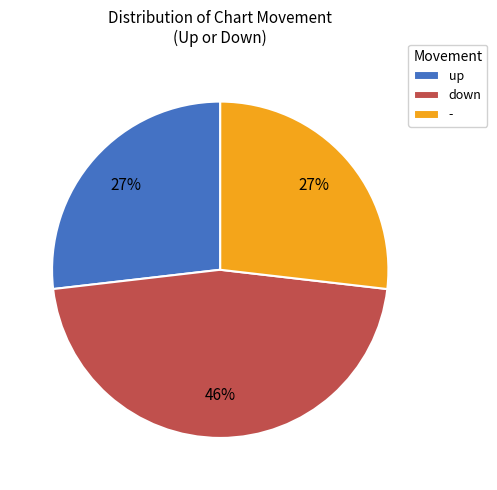

True or false: - accounts for 37% of the total.

False